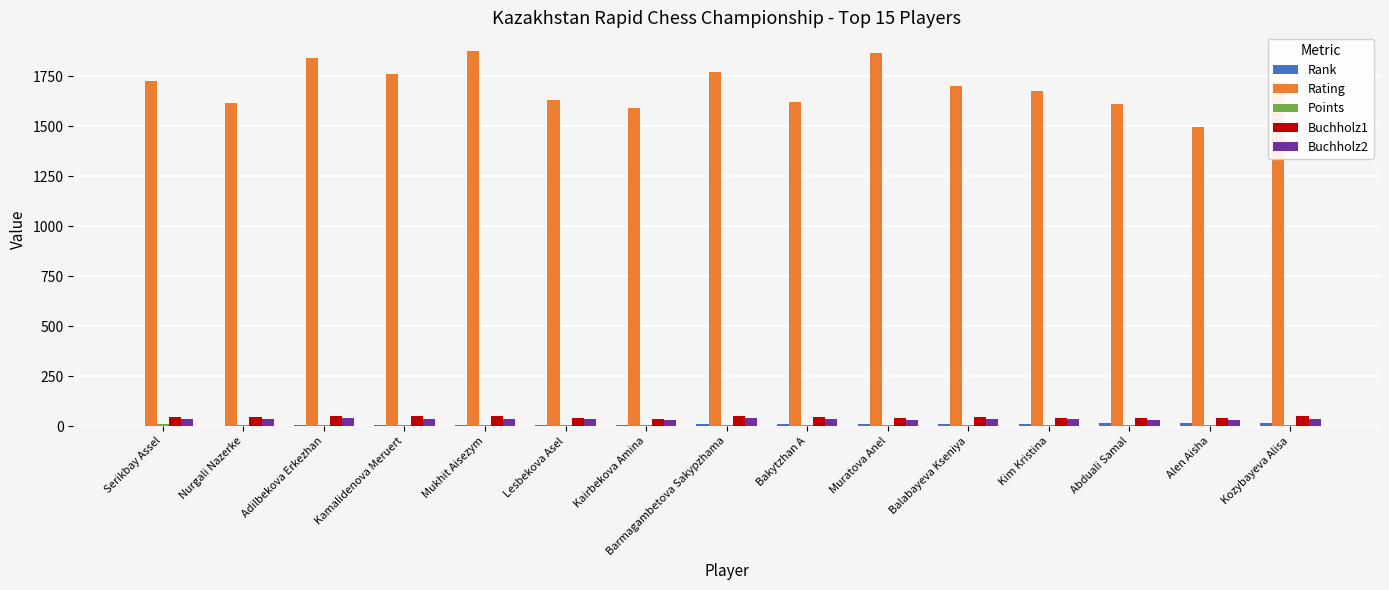

What is the sum of all Rating values?

25510.0